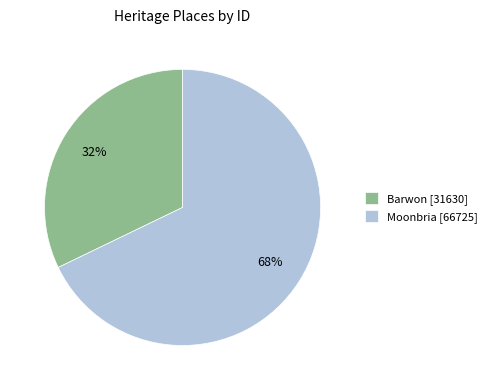

Does any single category account for the majority?

Yes